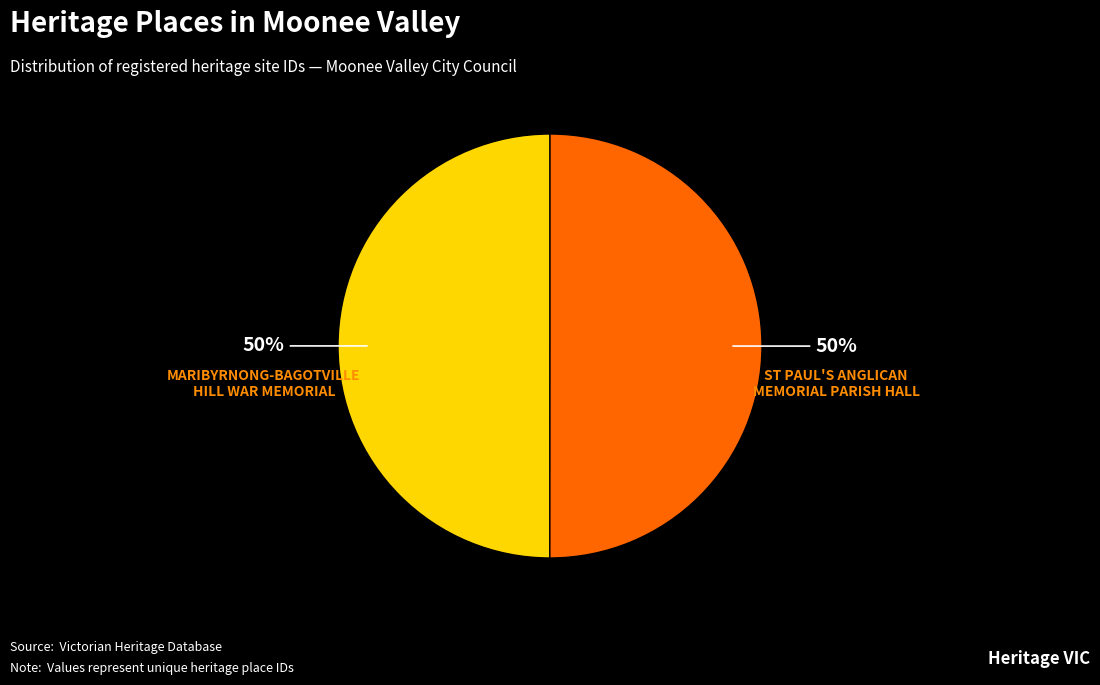

The ST PAUL'S ANGLICAN MEMORIAL PARISH HALL slice represents 43% of the pie. True or false?

False